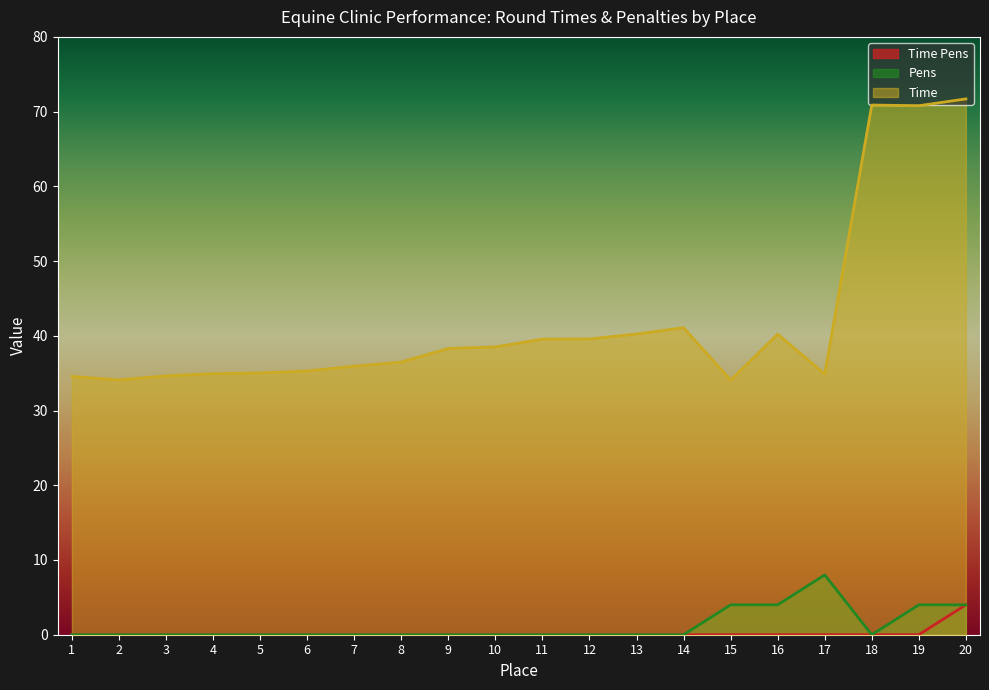

Which series changed the most between 9 and 12?

Time